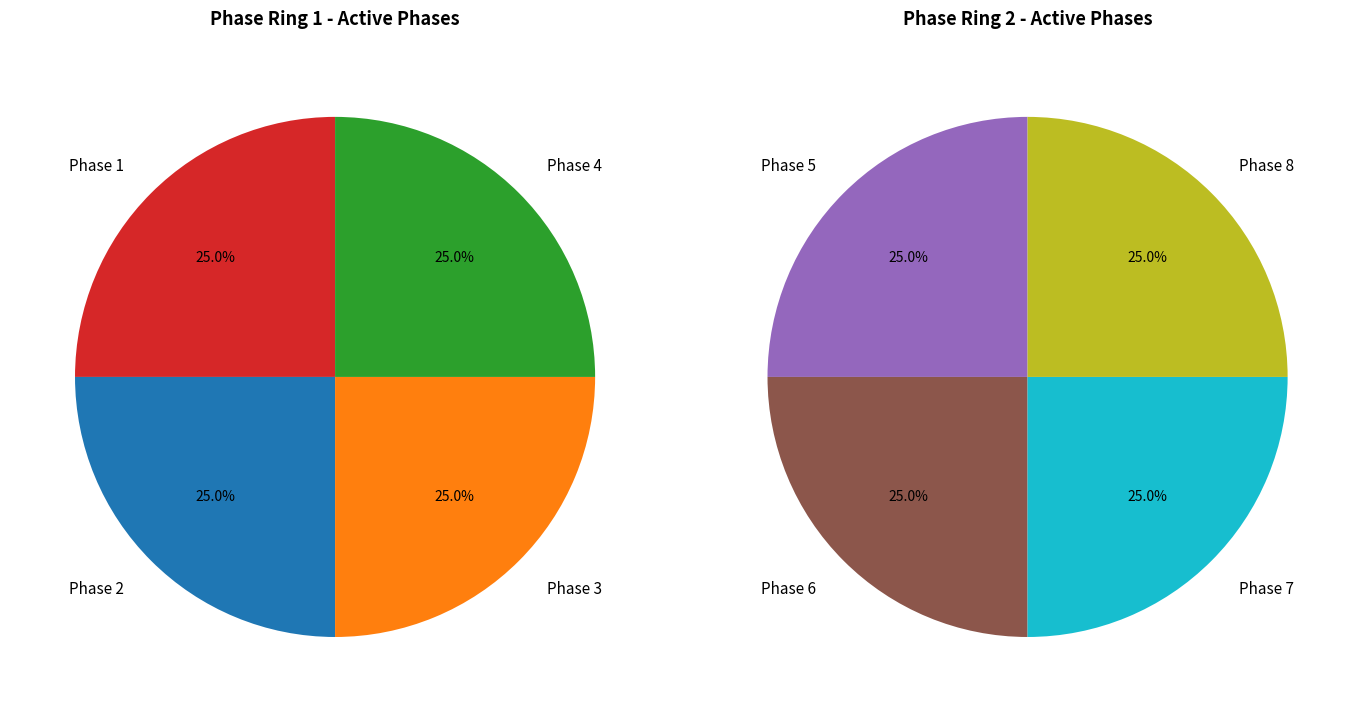

Which slice is the largest?

RED